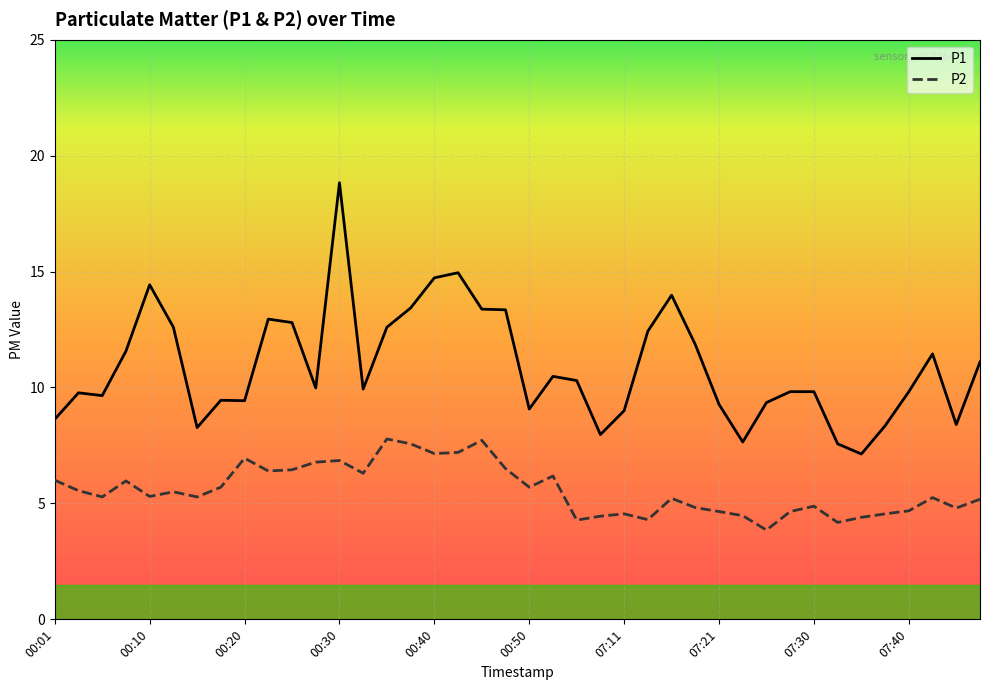

Does the chart have visible grid lines?

Yes